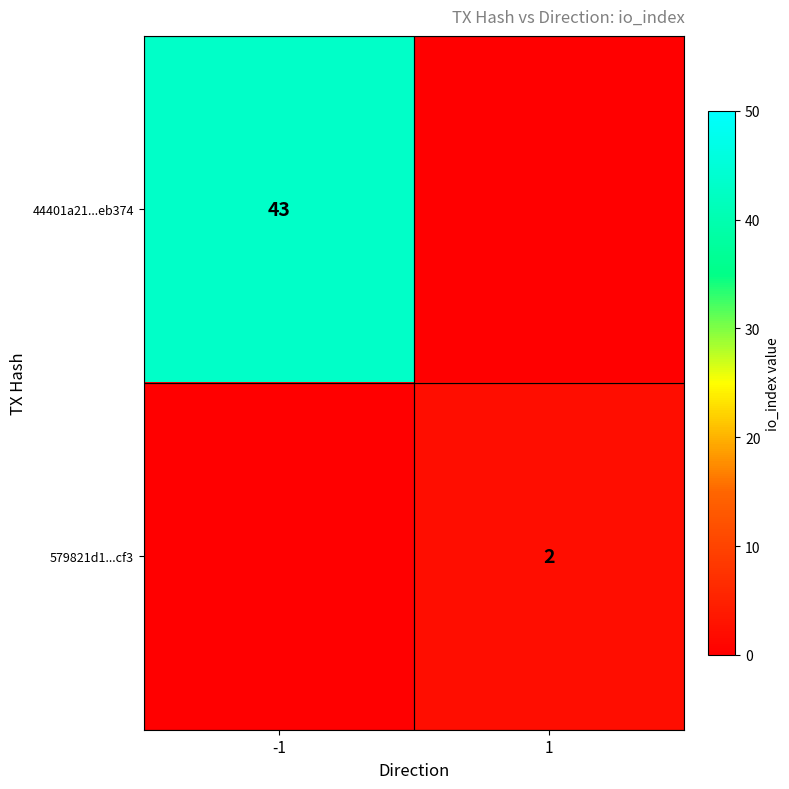

True or false: 44401a21...eb374 has a value of 43 at -1.

True